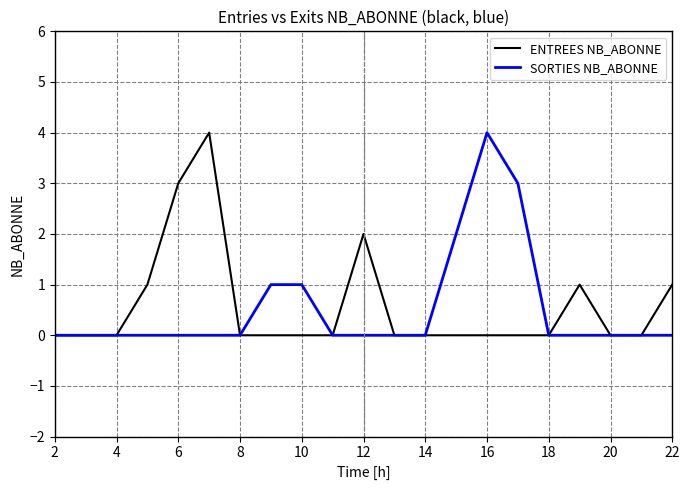

Rank the series by their average value, from highest to lowest.

ENTREES NB_ABONNE, SORTIES NB_ABONNE